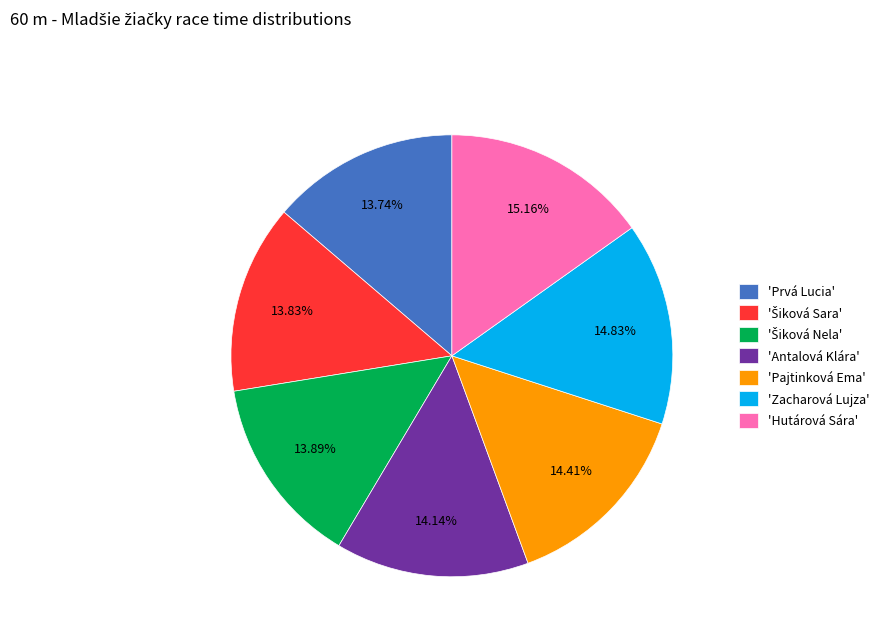

Is the sum of 'Zacharová Lujza' and 'Prvá Lucia' greater than half?

No